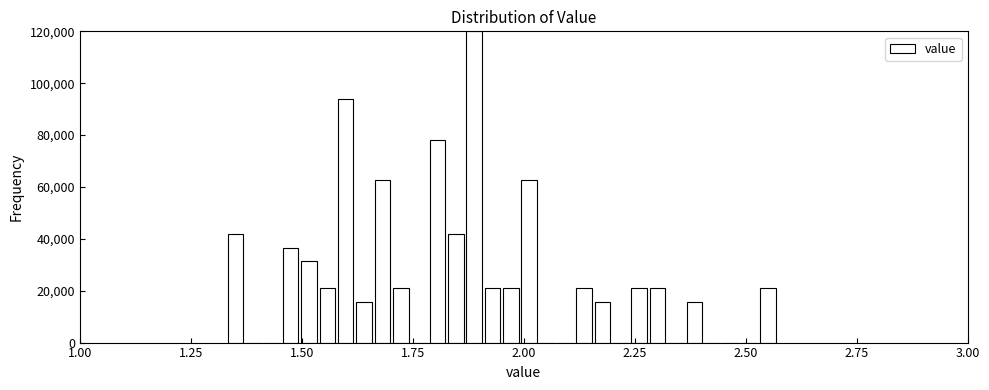

Read against the x-axis, roughly where is the centre of the tallest bar?

1.90